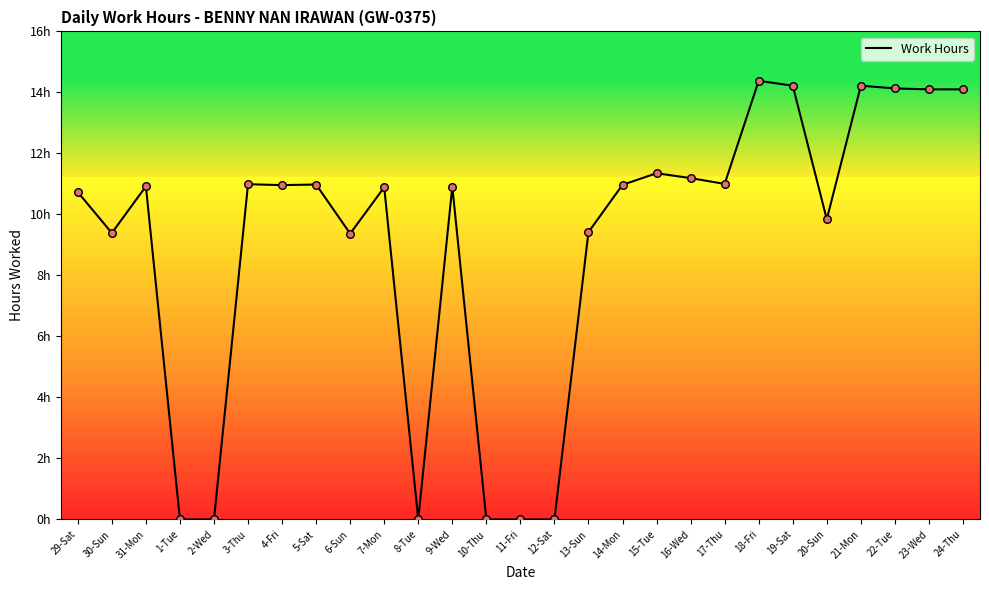

What is the change in value from 8-Tue to 20-Sun?

+9.8